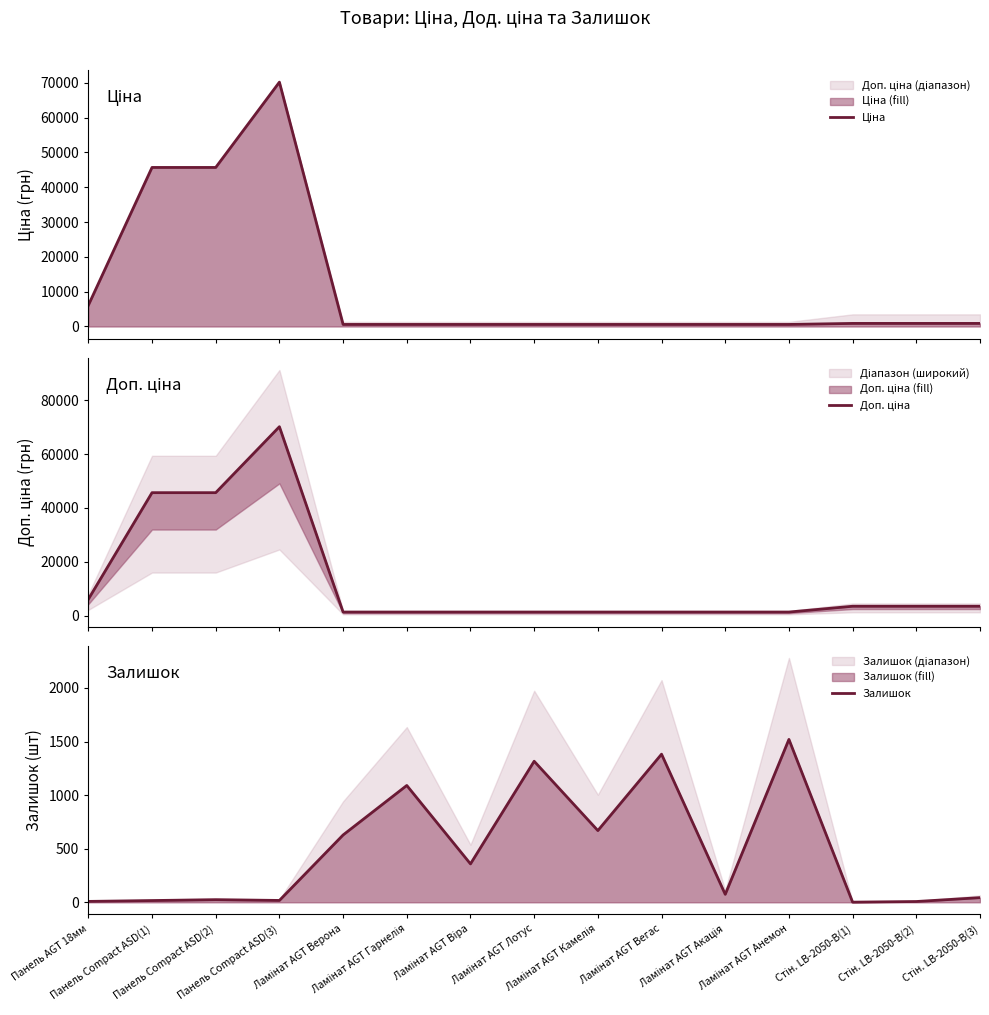

What is the label of the 5th point from the left?

Ламінат AGT Верона